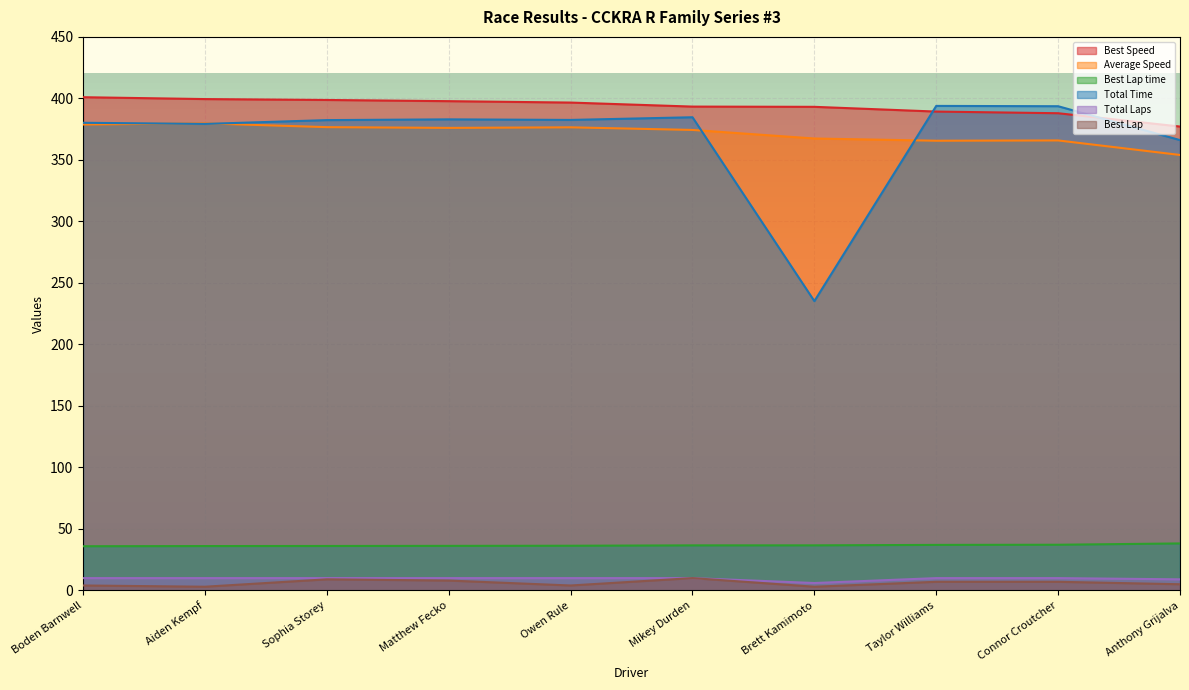

True or false: Best Speed and Total Laps intersect in this chart.

False